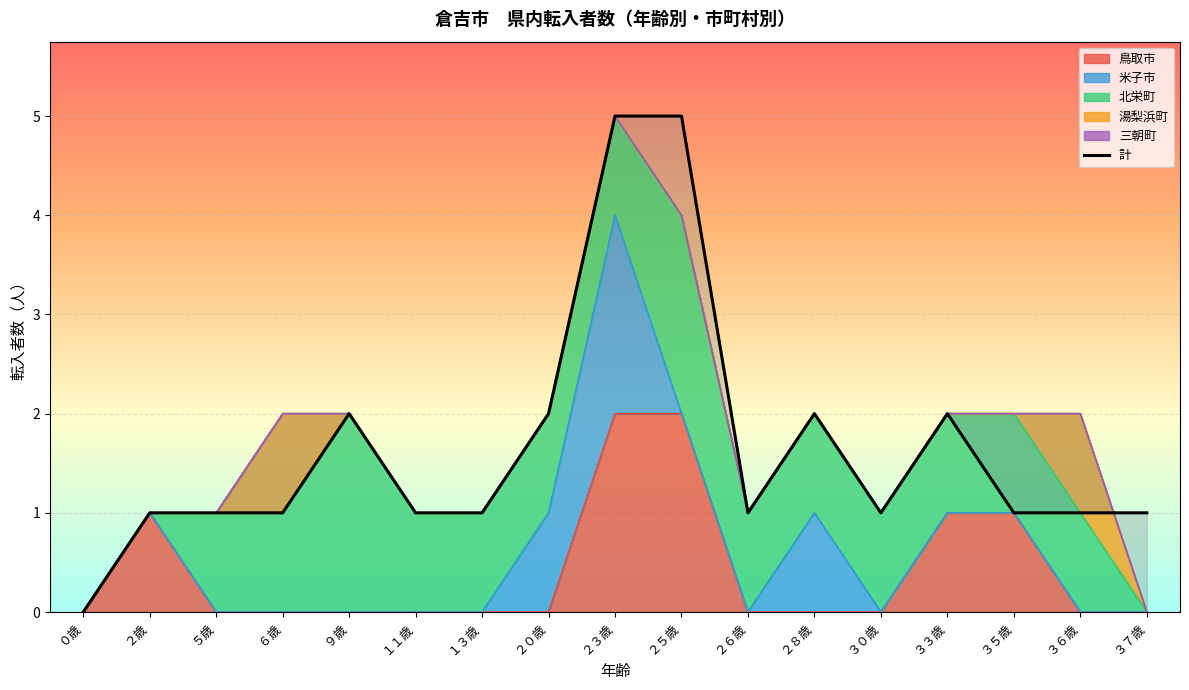

Reading right to left, extract all data points from this chart.

３７歳=1	３６歳=1	３５歳=1	３３歳=2	３０歳=1	２８歳=2	２６歳=1	２５歳=5	２３歳=5	２０歳=2	１３歳=1	１１歳=1	９歳=2	６歳=1	５歳=1	２歳=1	０歳=0